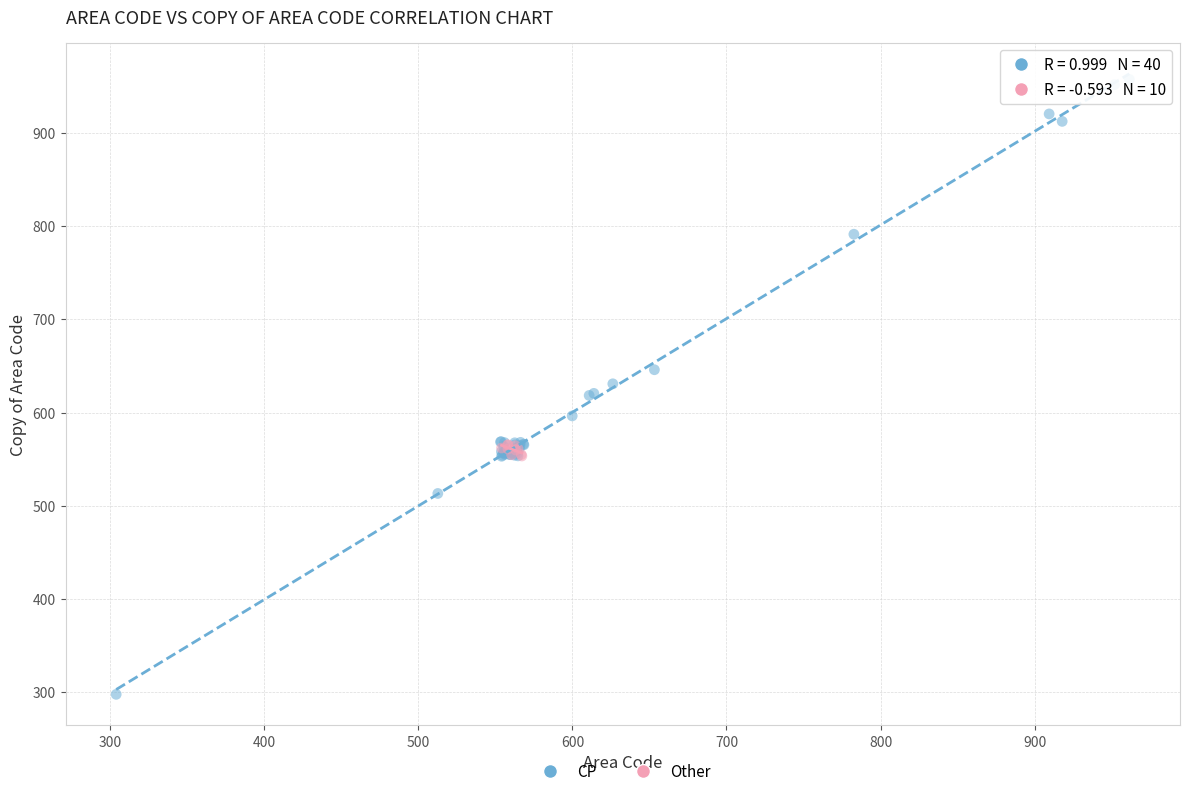

Which series has the widest spread of Y values?

CP